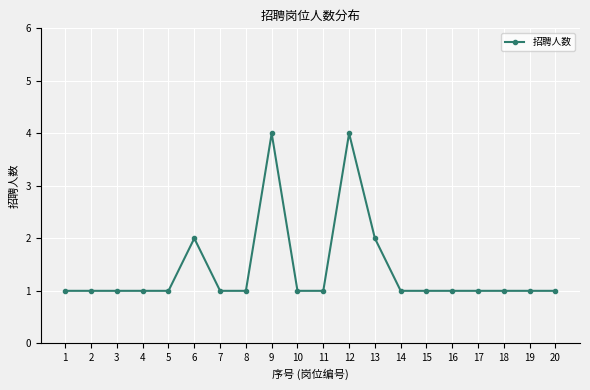

What is the difference between the second highest and minimum values?

3